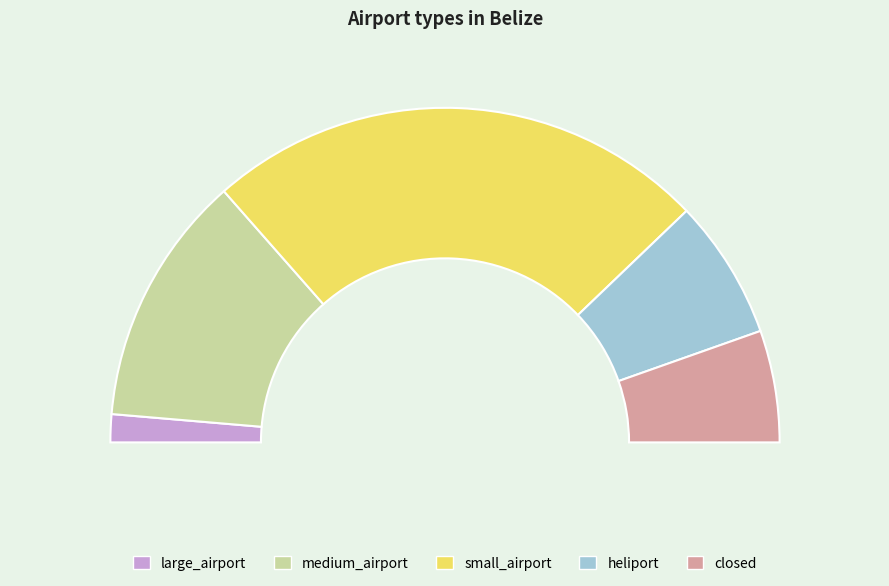

What portion of the pie excludes small_airport?

51.4%